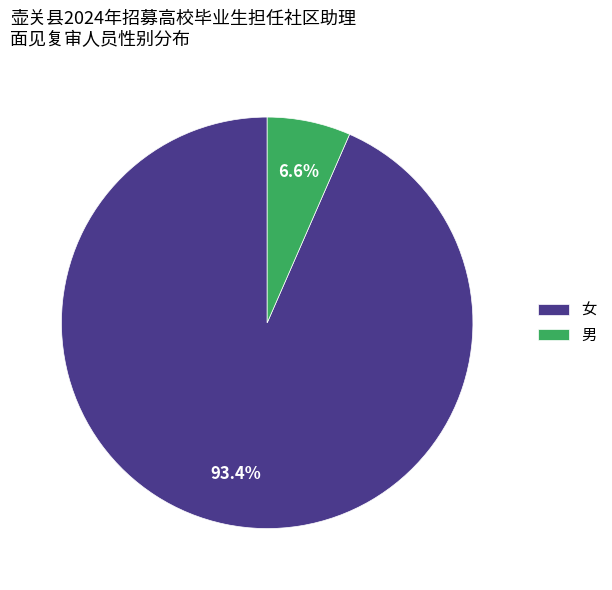

Which has a higher value, 女 or 男?

女